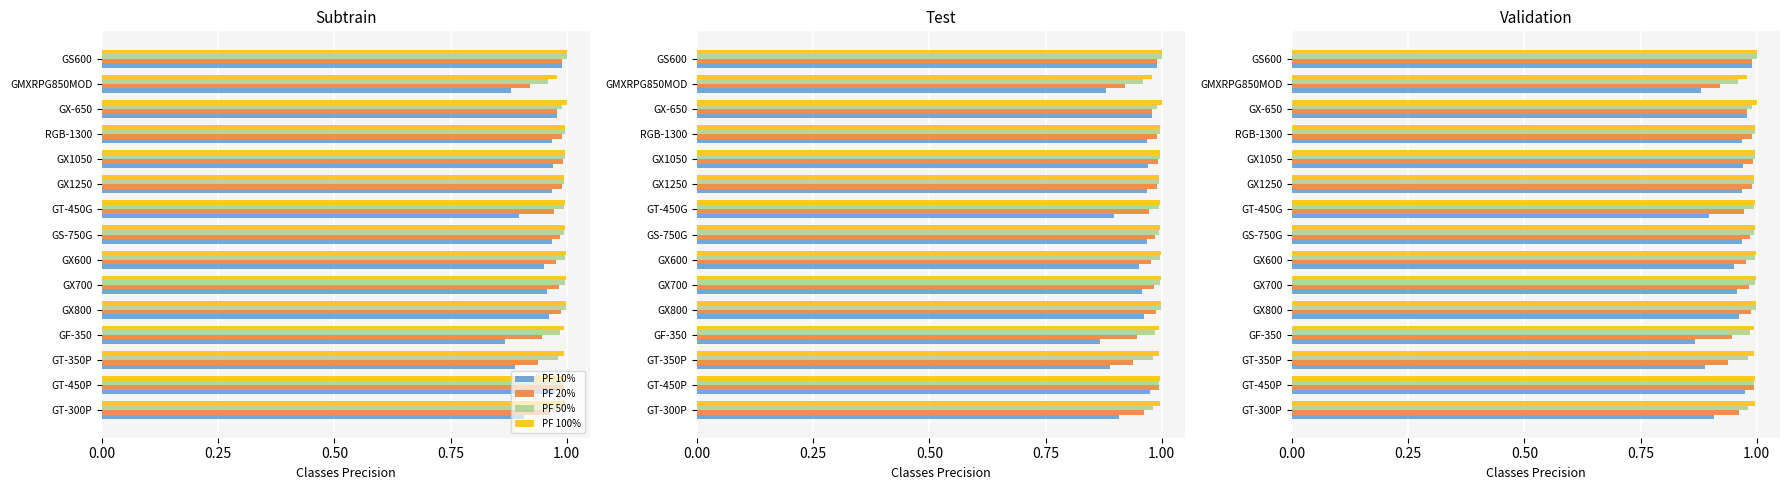

What is the sum of all PF 50% values?

14.9